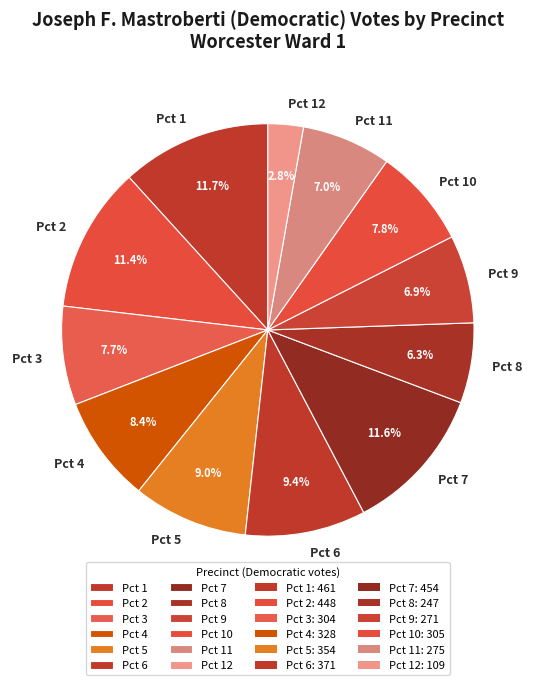

The Pct 9 slice represents 16% of the pie. True or false?

False